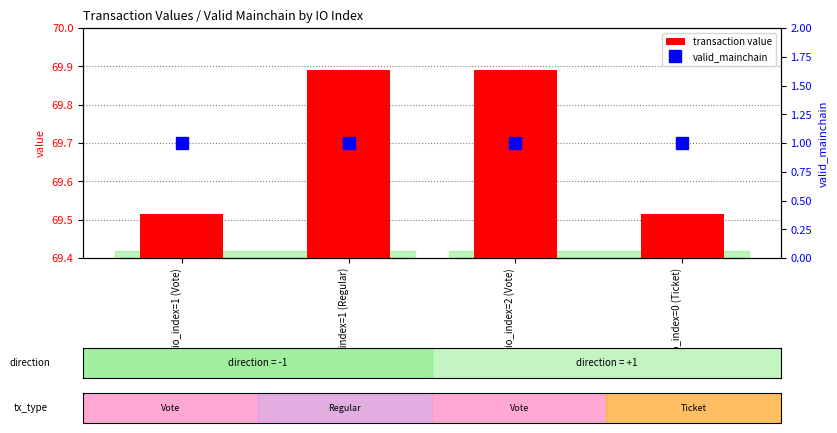

What is the greatest value displayed?

69.9